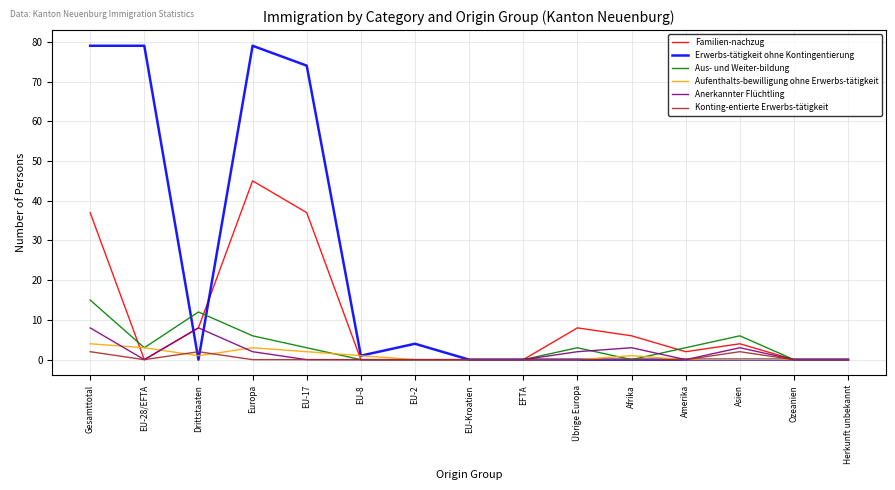

At which category does Aus- und Weiter-bildung reach its first local valley?

EU-28/EFTA